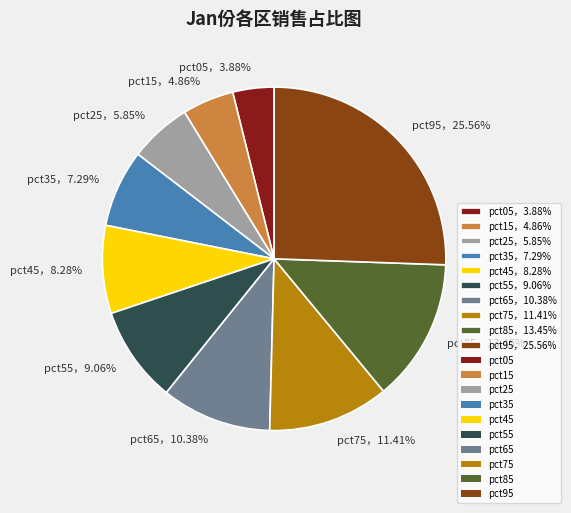

Rank the categories by value from lowest to highest.

pct05，3.88%, pct15，4.86%, pct25，5.85%, pct35，7.29%, pct45，8.28%, pct55，9.06%, pct65，10.38%, pct75，11.41%, pct85，13.45%, pct95，25.56%